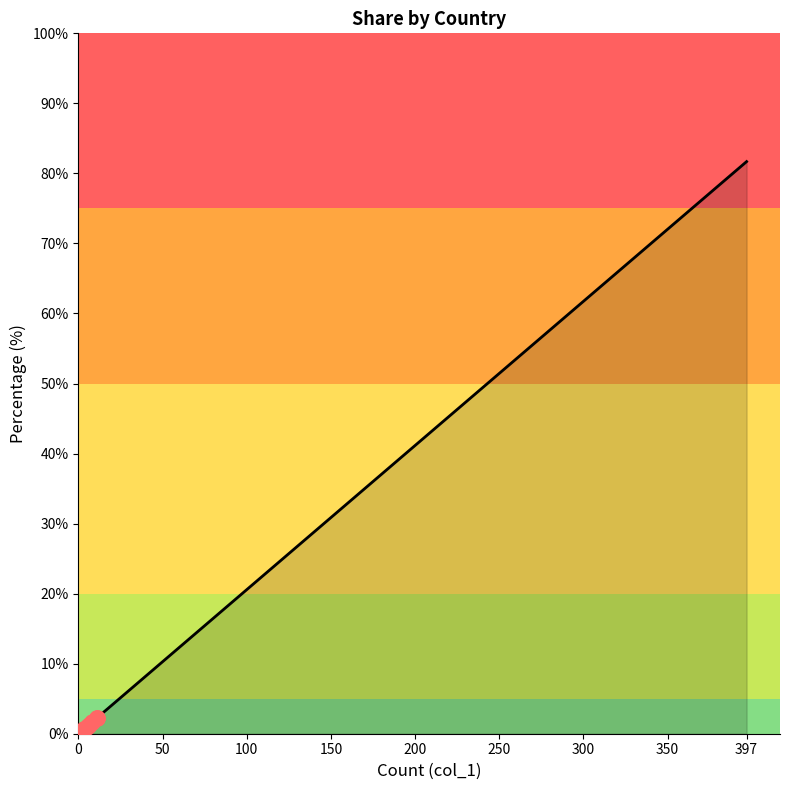

Which has a higher value, 300 or 397?

397